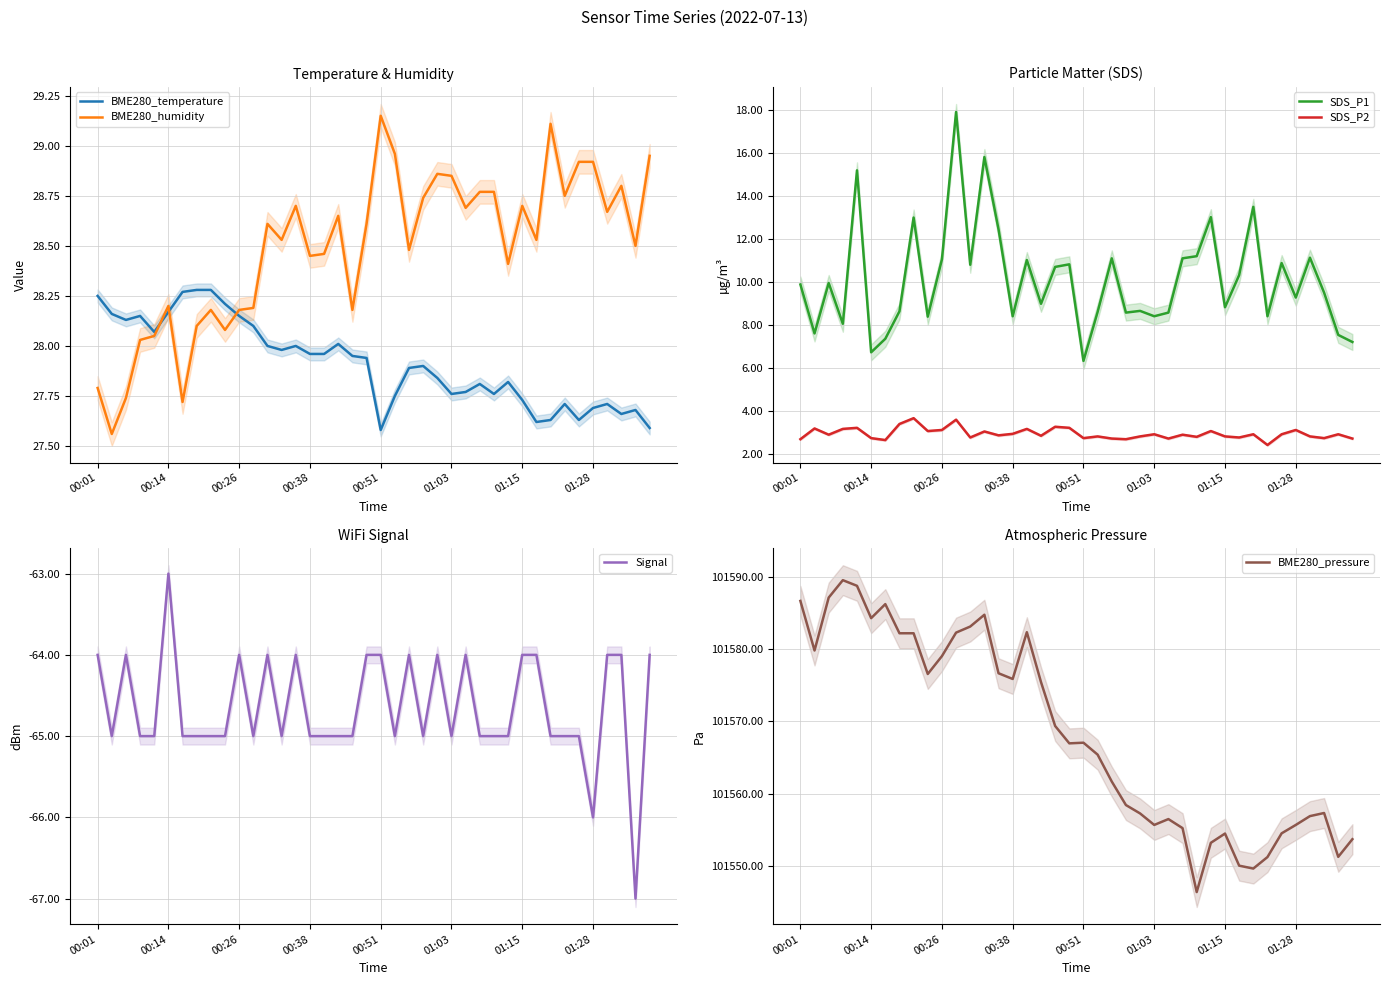

True or false: BME280_pressure and BME280_temperature intersect in this chart.

False